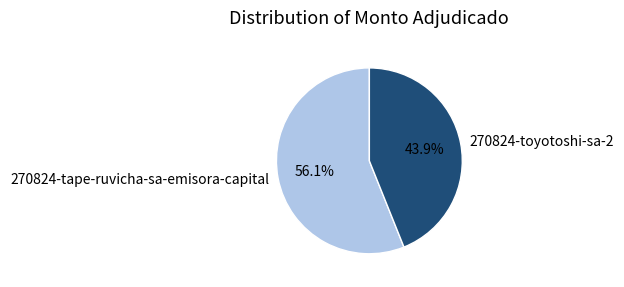

To the nearest percent, what is the combined percentage of 270824-tape-ruvicha-sa-emisora-capital and 270824-toyotoshi-sa-2?

100%